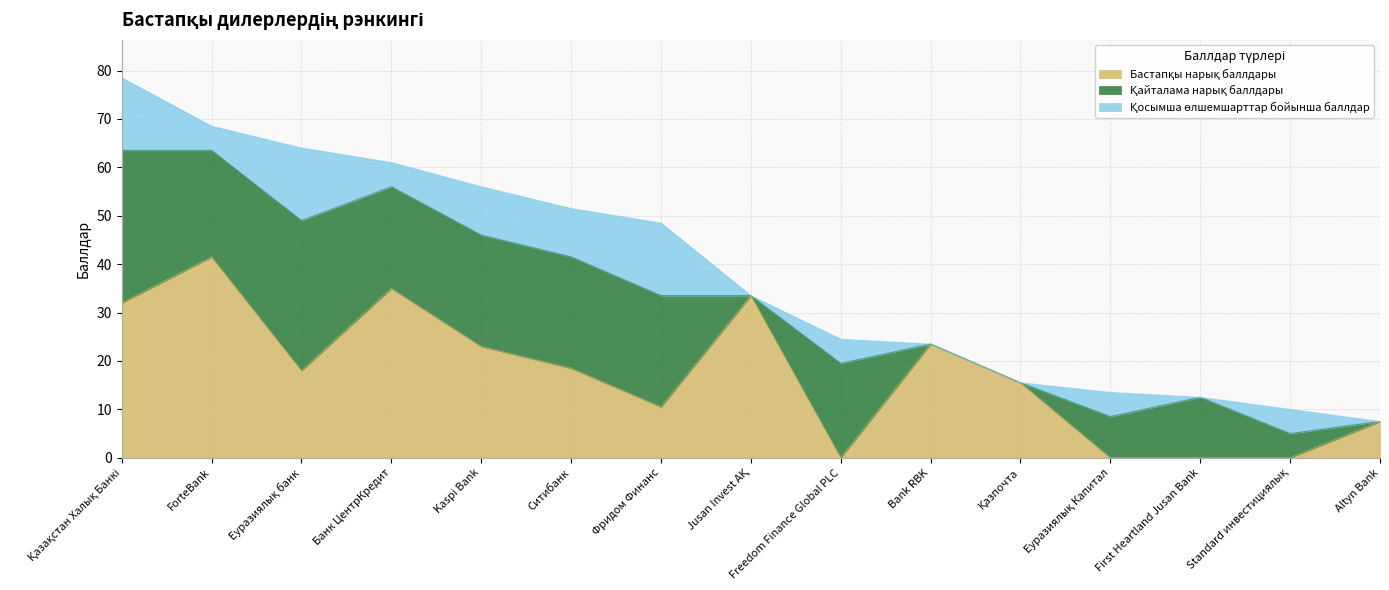

Which category has the lowest value in the Бастапқы нарық баллдары series?

Freedom Finance Global PLC